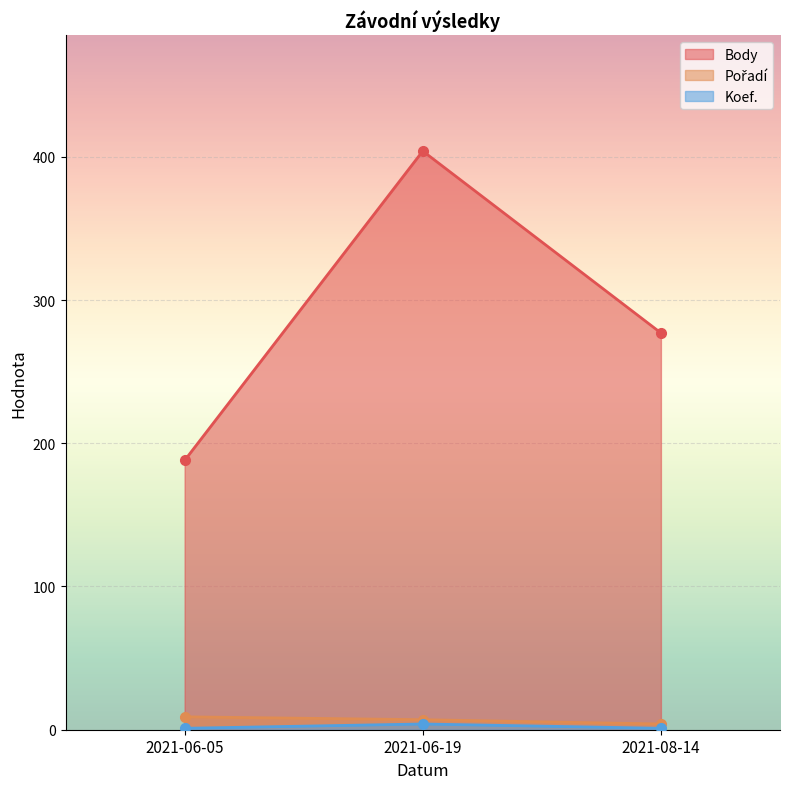

Between 2021-08-14 and 2021-06-19, which series saw the biggest shift?

Body